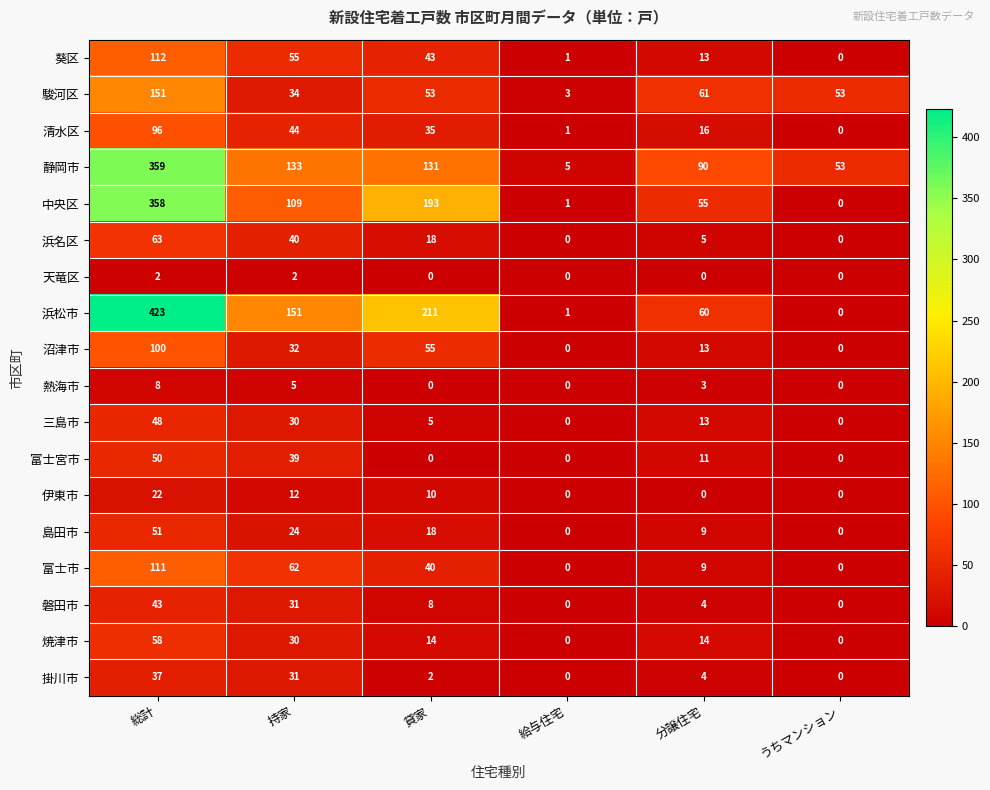

Is it true that 掛川市 equals 37 at 総計?

True